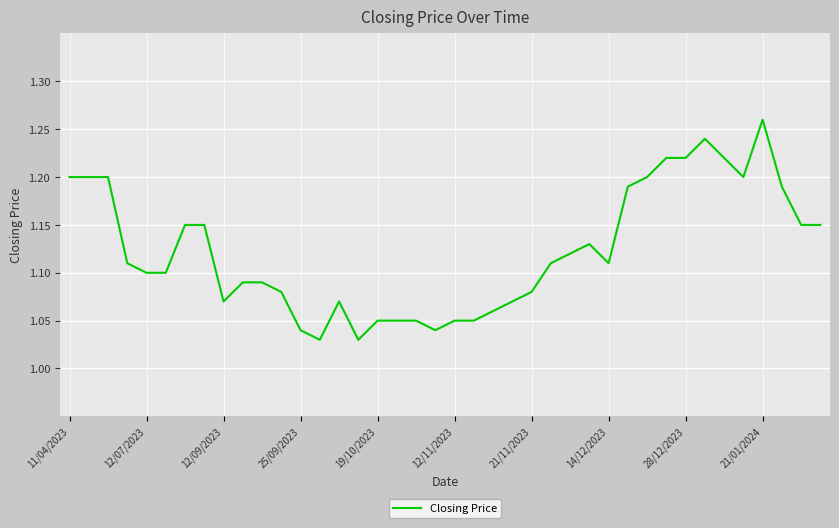

At which category does the chart reach its peak across all series?

21/01/2024